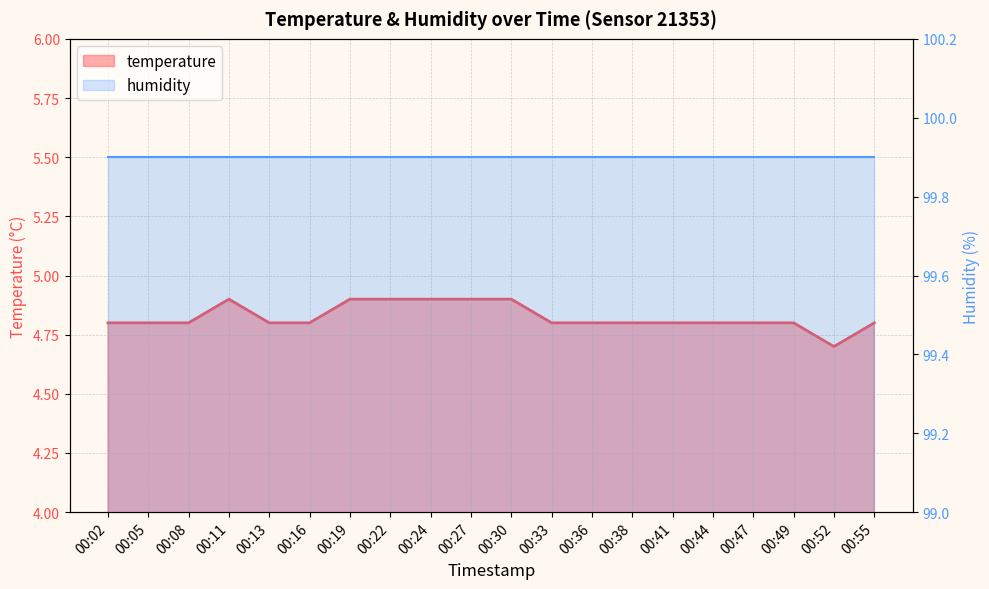

True or false: the data shows 6.5 at 00:08.

False